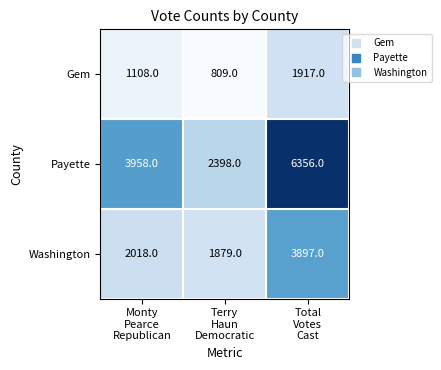

What is the difference between the maximum and minimum values in the Gem series?

1108